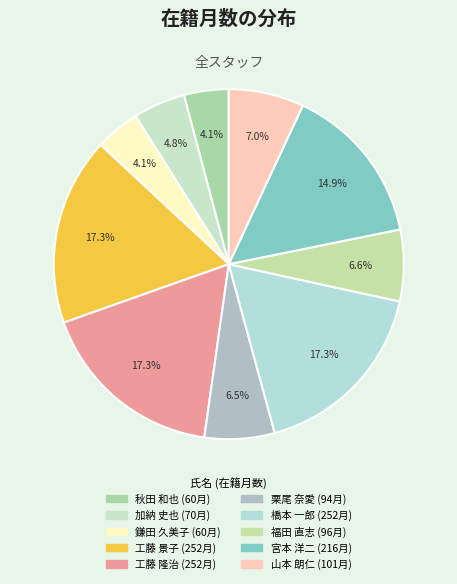

How many segments does this pie chart have?

10